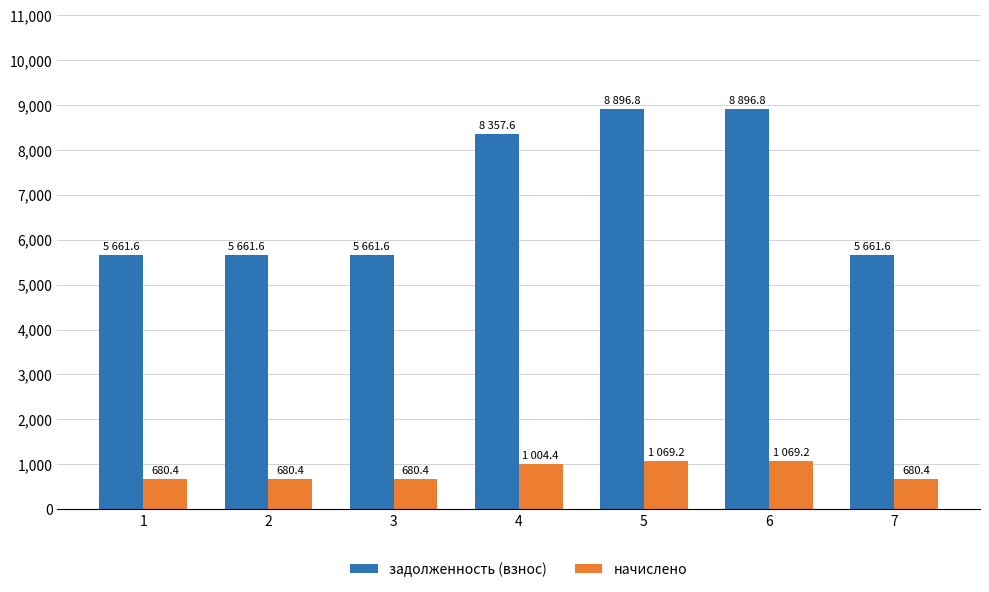

The задолженность (взнос) series shows 5661.6 at 3. True or false?

True